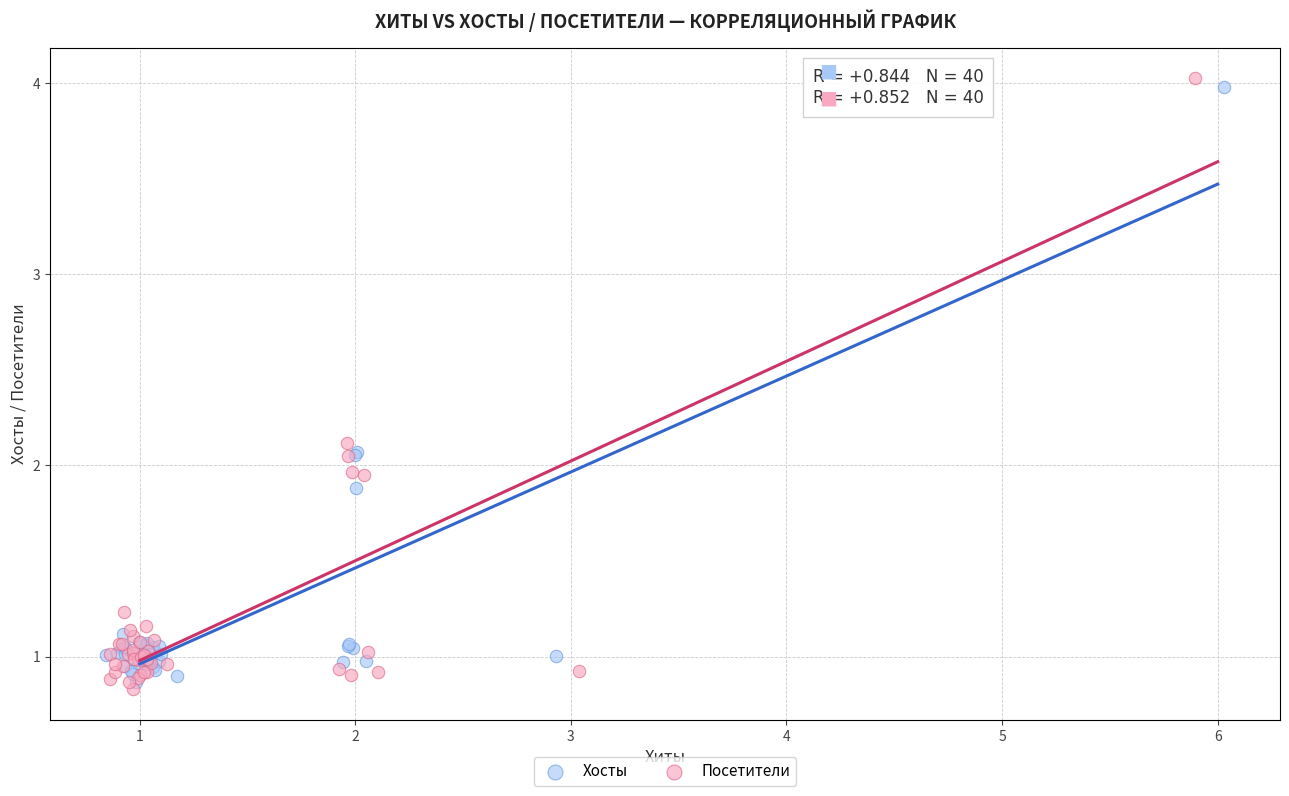

Which series has the widest spread of Y values?

Посетители